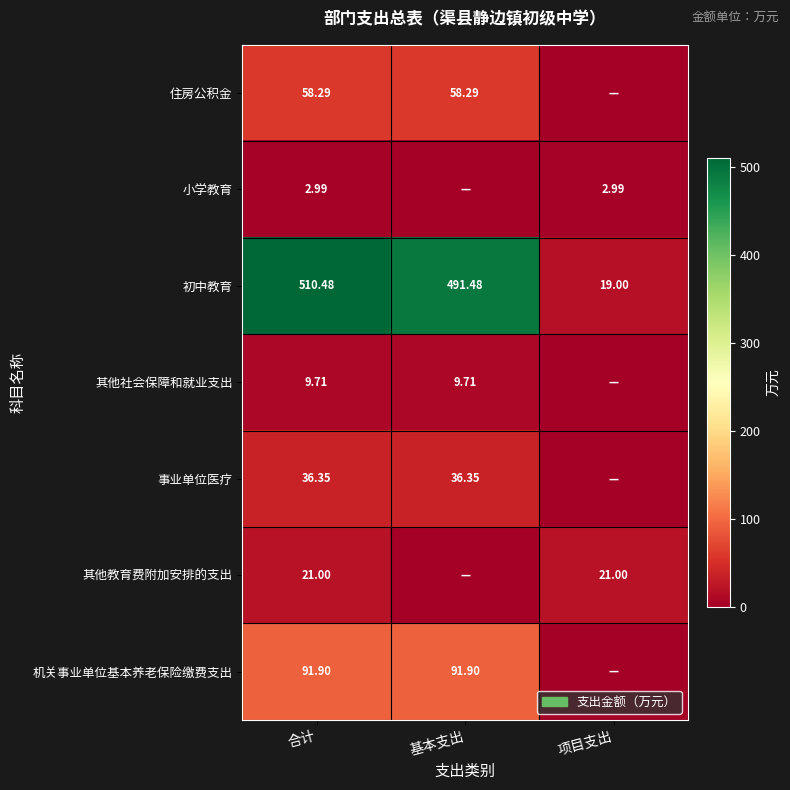

At which category does the chart reach its minimum across all series?

项目支出